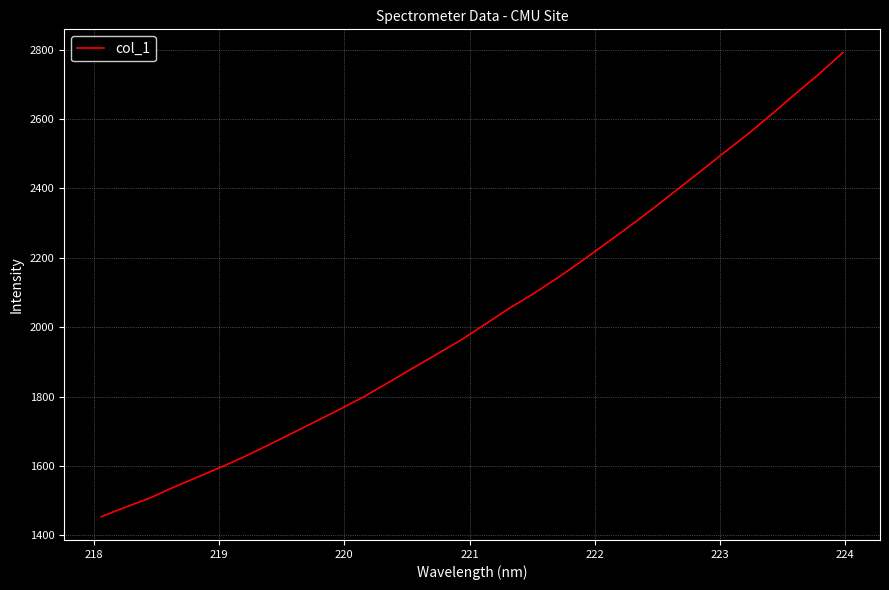

What is the difference between the second highest and minimum values?

1276.4